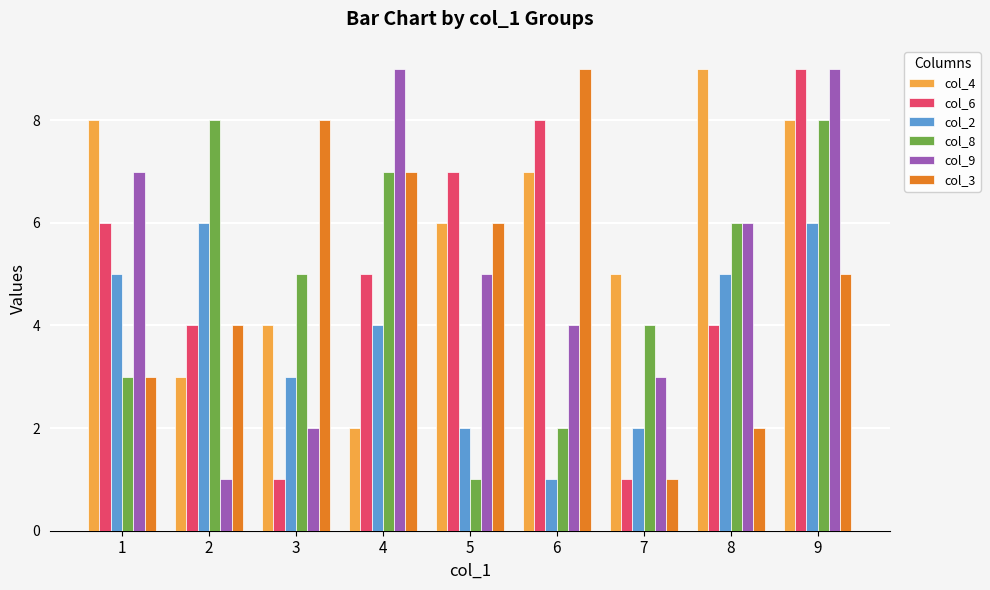

Between 5 and 7, which series saw the biggest shift?

col_6